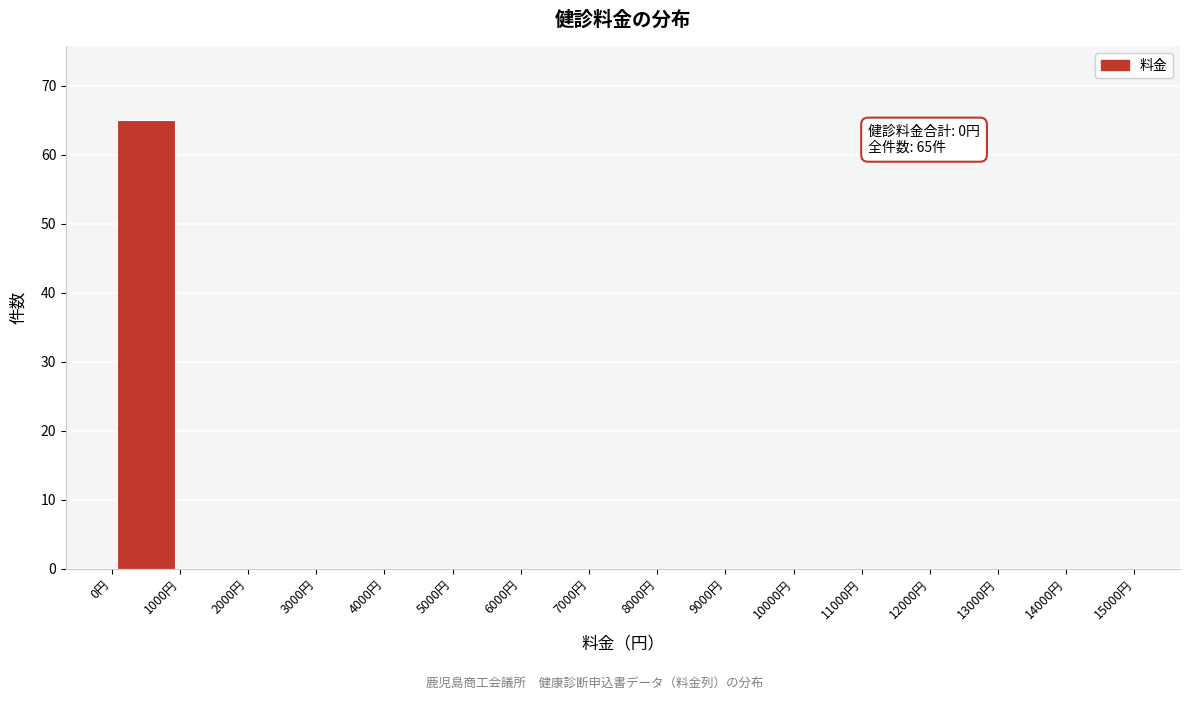

Over which range of the x-axis is the bar tallest?

0 to 1000